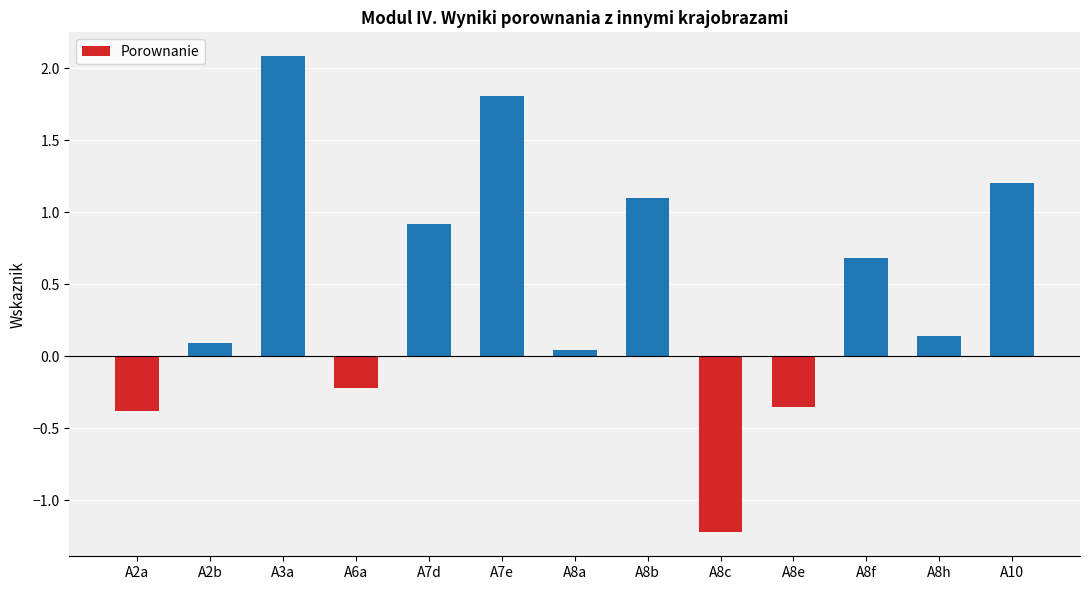

Which has a higher value, A8h or A8a?

A8h